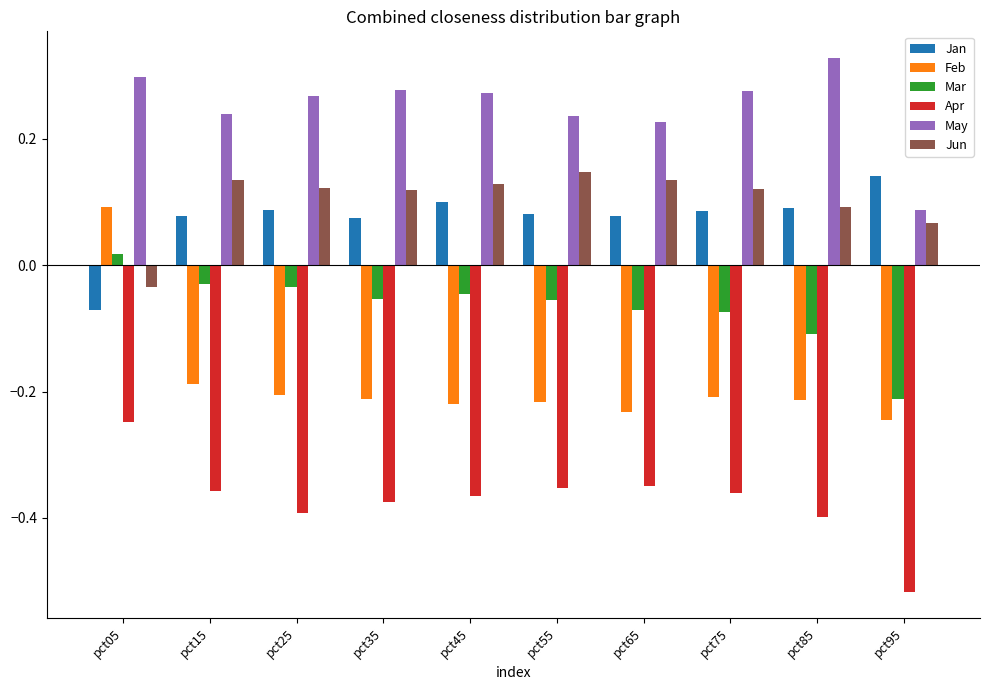

How many values in Jan are above zero?

9